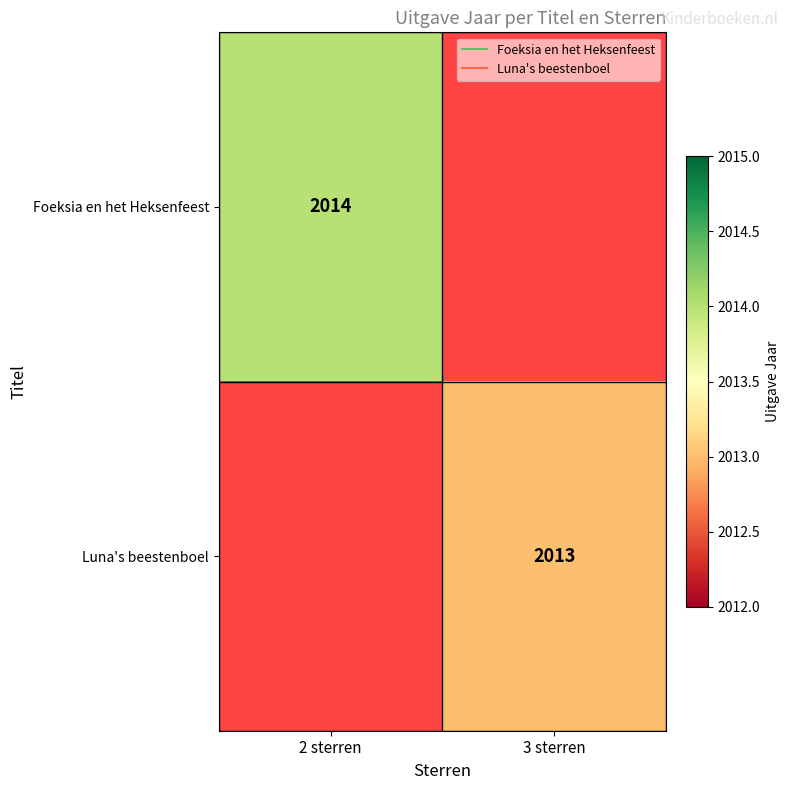

Which series has the largest range (max minus min)?

Foeksia en het Heksenfeest